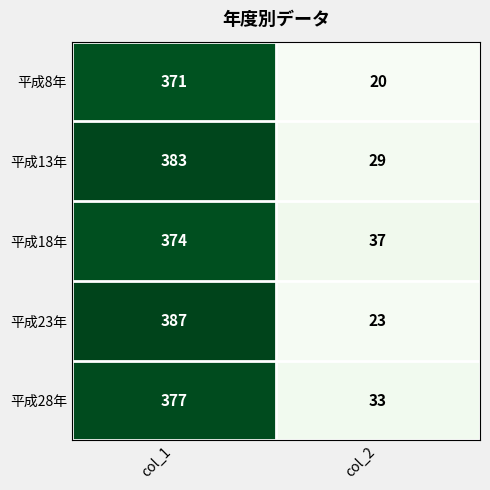

Read the 平成13年 value at col_1.

383